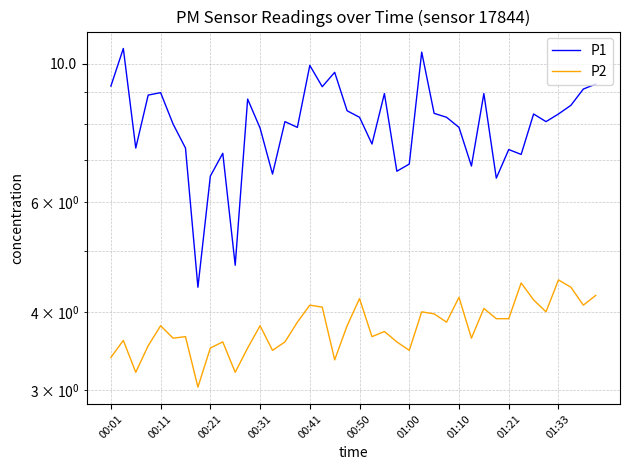

What is the average value of the P2 series?

3.8